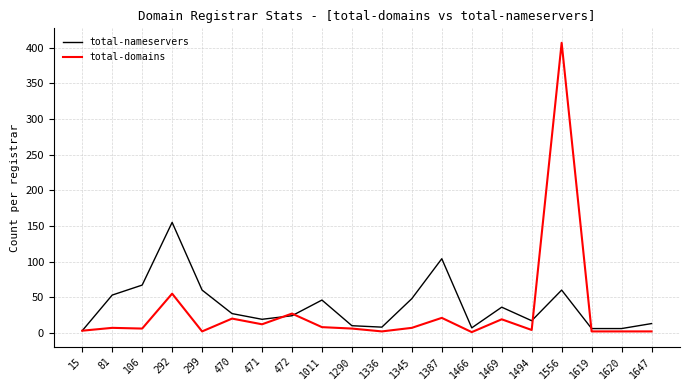

Where is total-domains nearest to the value 204?

292